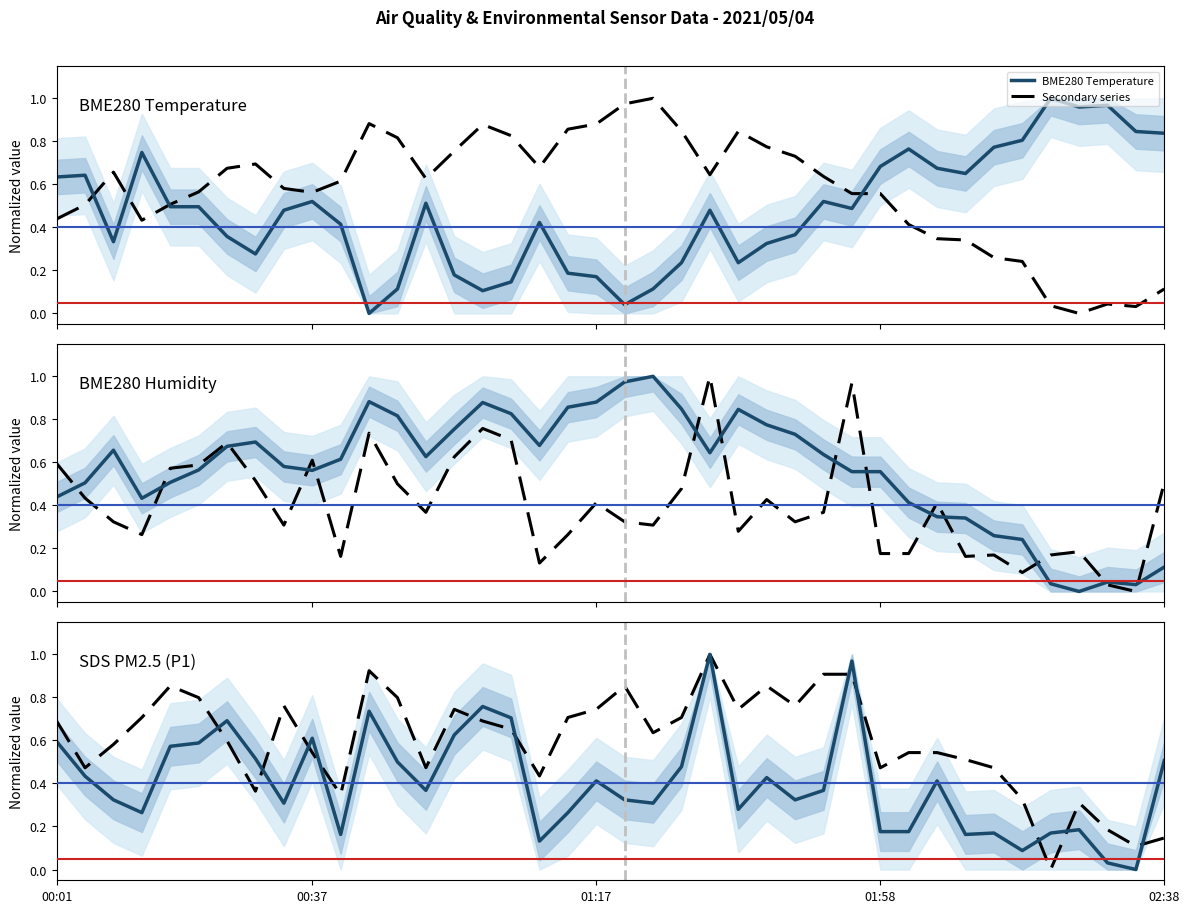

What is the total value across all series at 34?

1.5